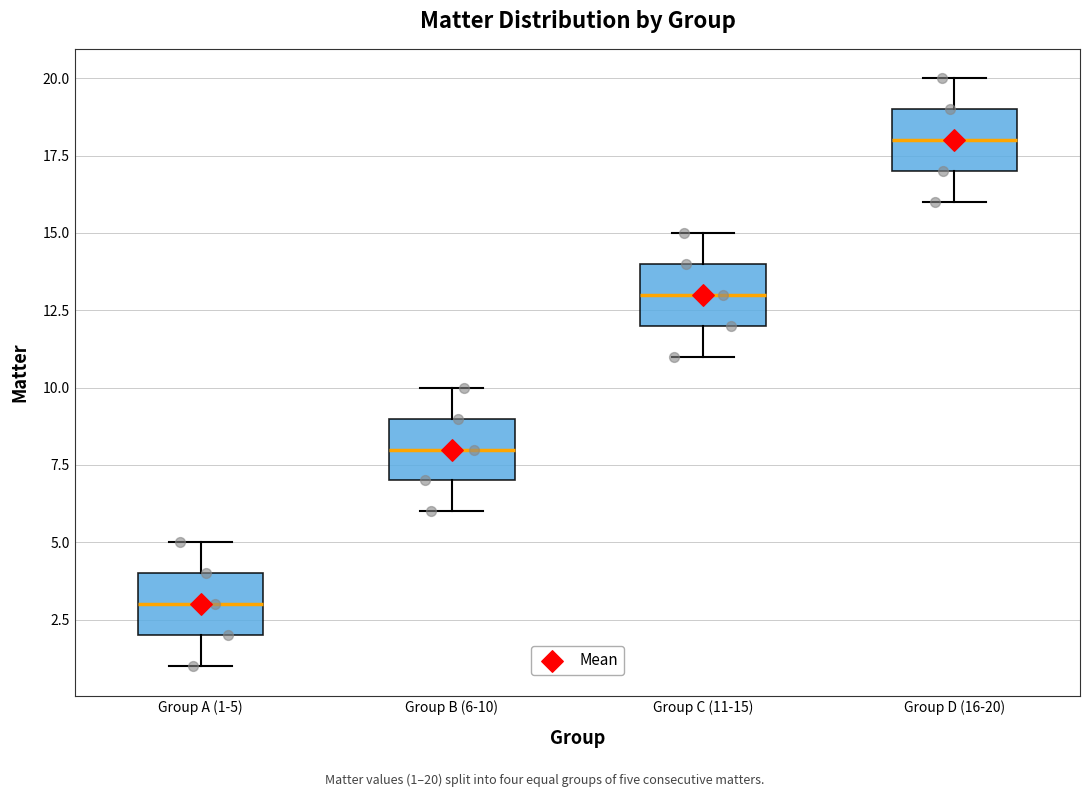

Reading left to right, transcribe this box plot: for each box, give where its median line is, the range the box spans, and where its two whiskers end, as read against the y-axis. The values are not printed on the chart, so give them approximately, as read against the axis.

Group A (1-5): median 3, box 2 to 4, whiskers 1 to 5
Group B (6-10): median 8, box 7 to 9, whiskers 6 to 10
Group C (11-15): median 13, box 12 to 14, whiskers 11 to 15
Group D (16-20): median 18, box 17 to 19, whiskers 16 to 20